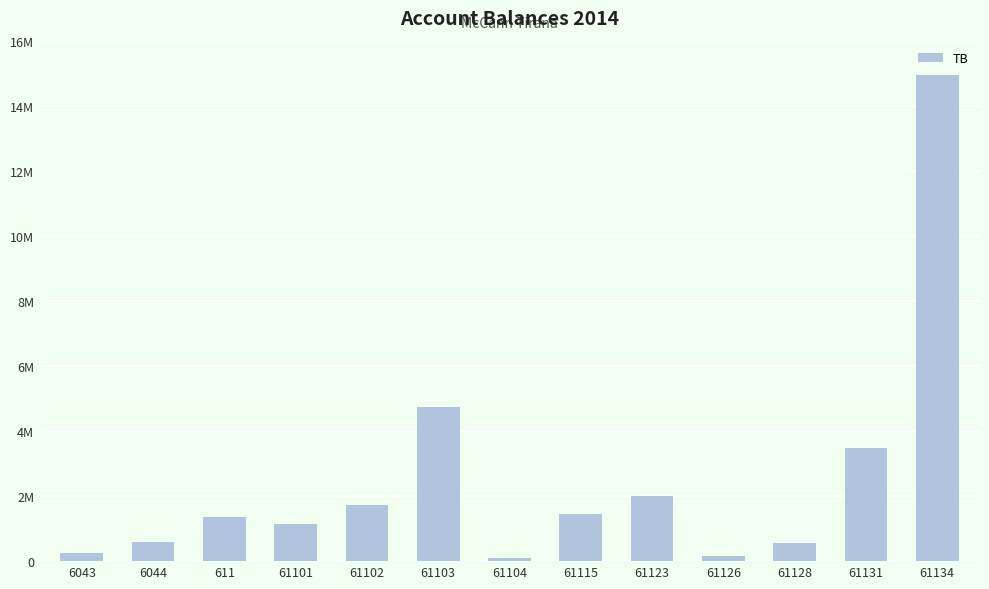

True or false: the data shows 2528071.0 at 61102.

False